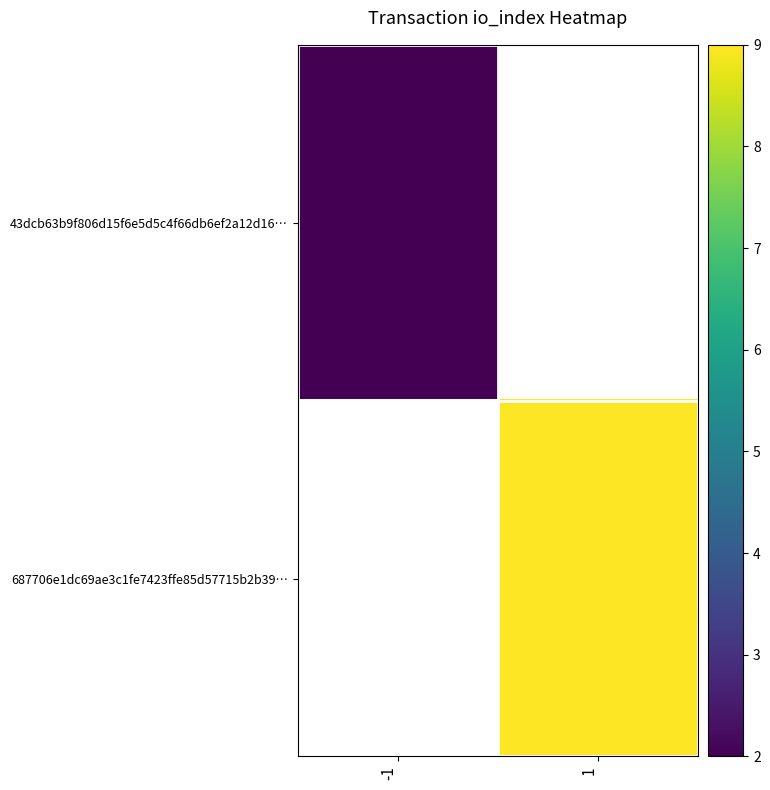

Which series has the largest range (max minus min)?

43dcb63b9f806d15f6e5d5c4f66db6ef2a12d16…